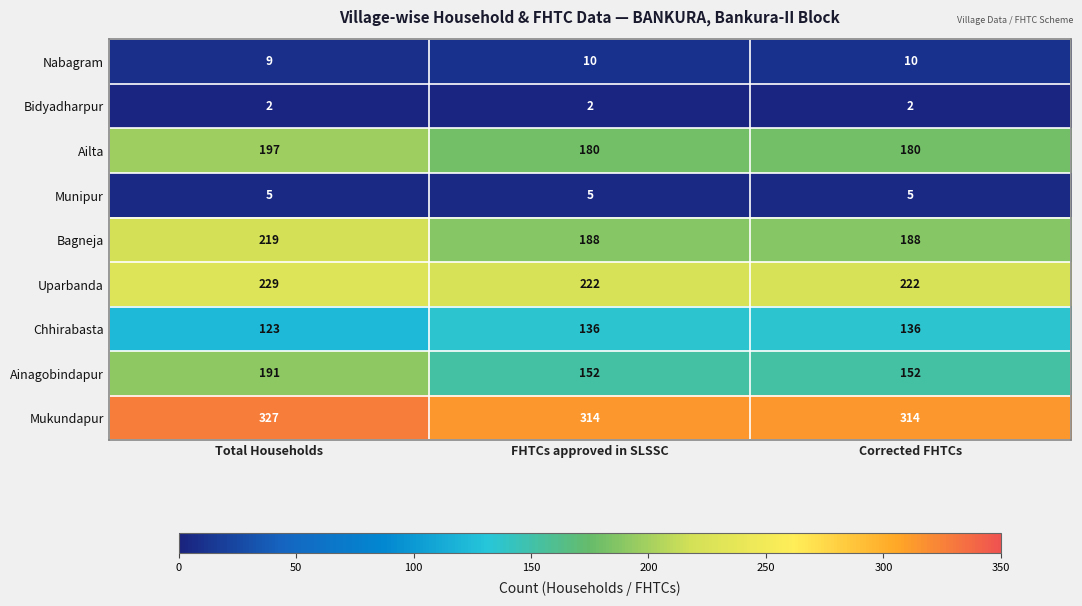

True or false: Ailta has a value of 42 at Total Households.

False